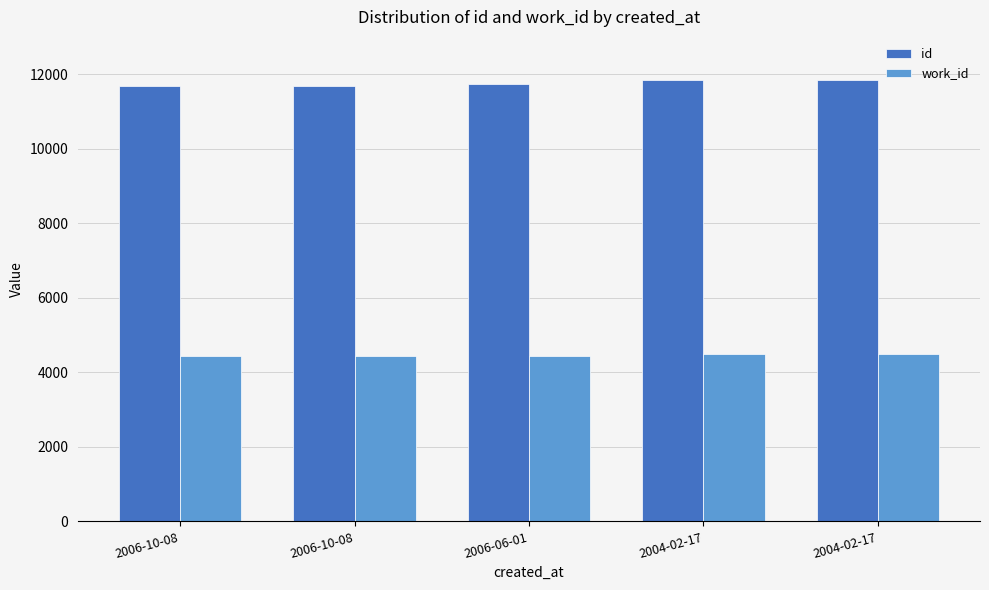

What is the value of the work_id bar at the 3rd from the left?

4437